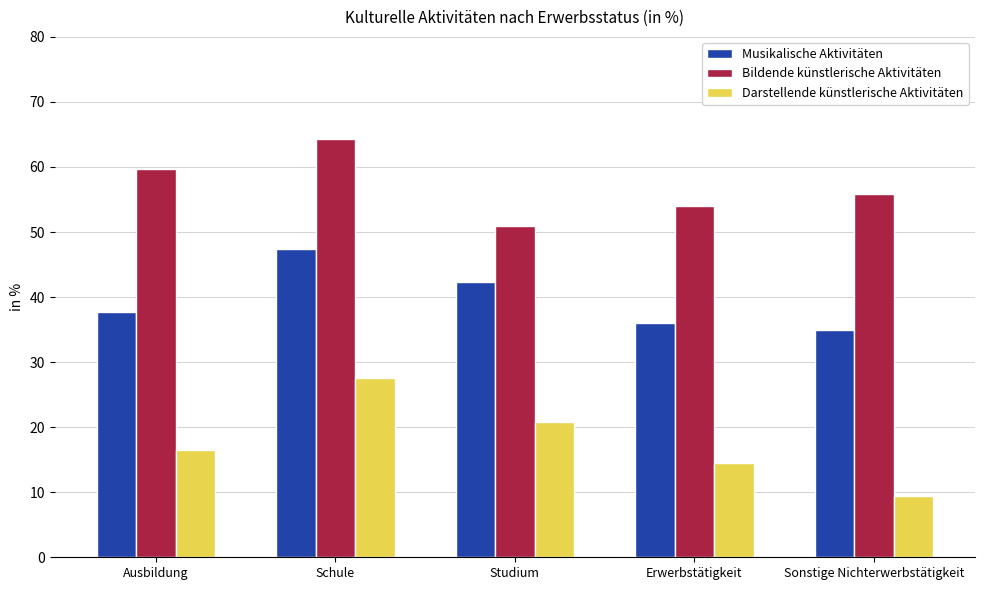

Between Ausbildung and Sonstige Nichterwerbstätigkeit, which series saw the biggest shift?

Darstellende künstlerische Aktivitäten